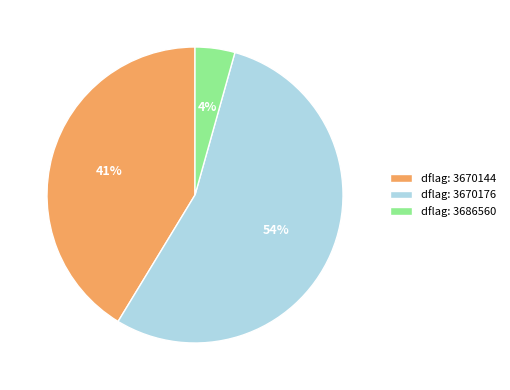

How many segments does this pie chart have?

3